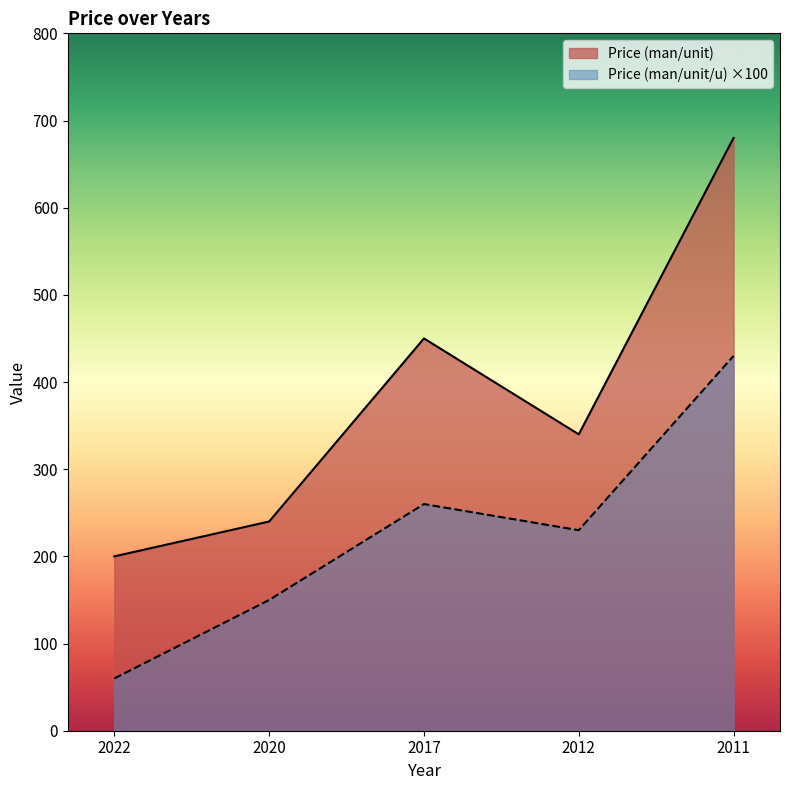

What is the sum of the Price (man/unit/u) values at 2020 and 2011?

580.0